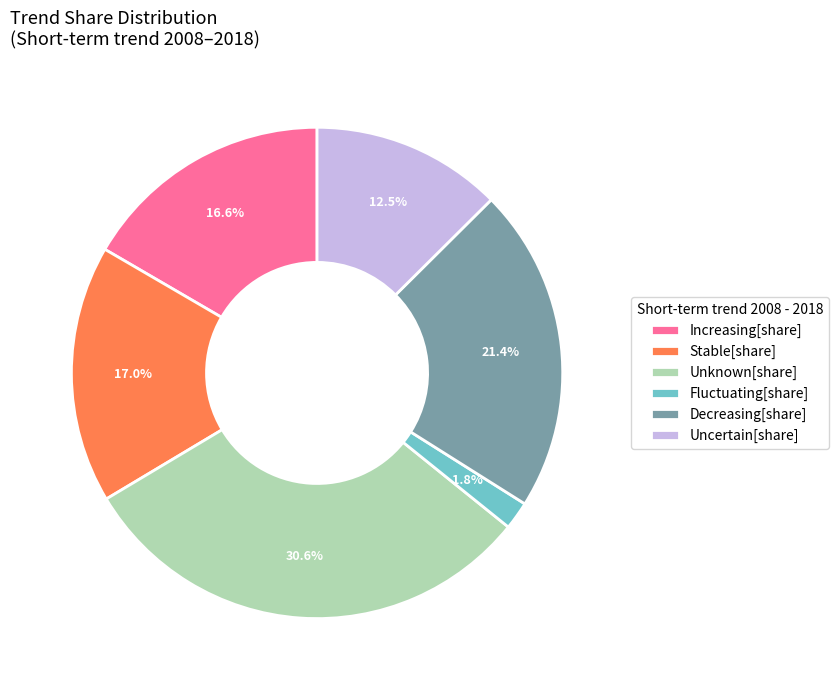

Which has a higher value, Unknown[share] or Stable[share]?

Unknown[share]